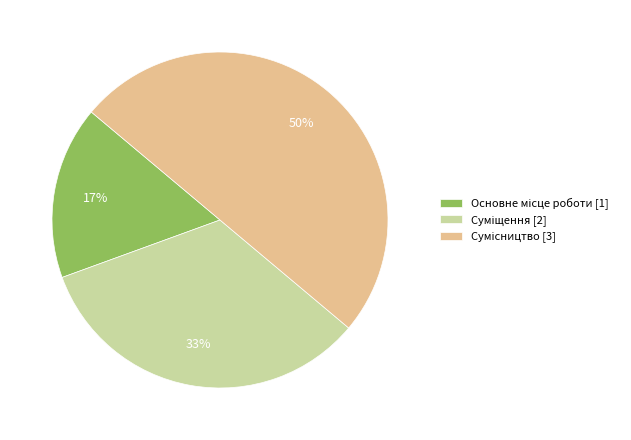

To the nearest percent, what is the average slice percentage?

33%